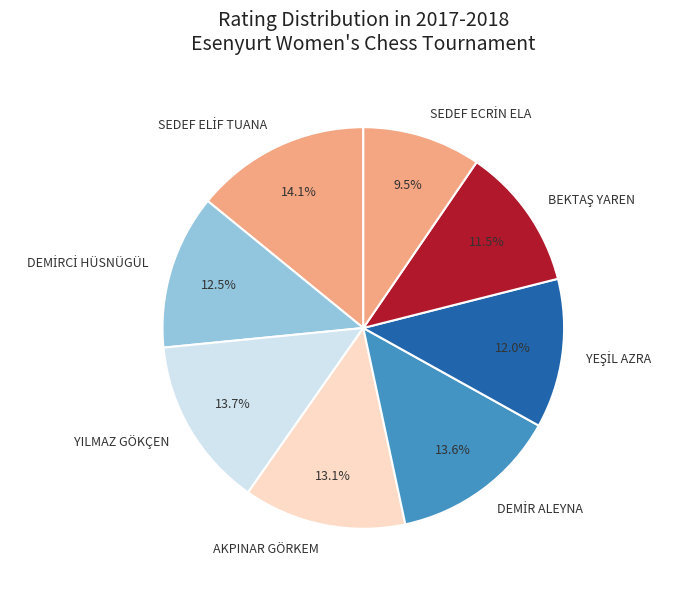

What percentage is NOT represented by YILMAZ GÖKÇEN?

86.3%